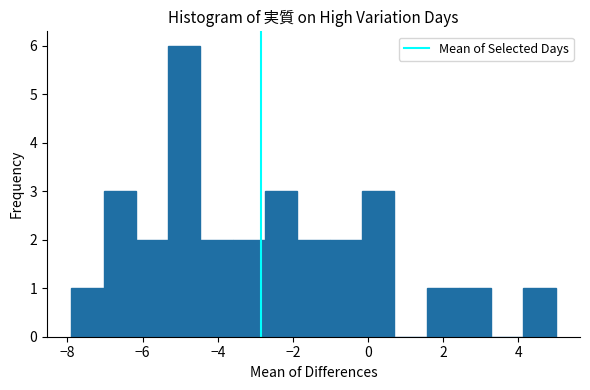

Reading left to right, transcribe this chart: for each bar, give the range it covers on the x-axis and its height. Neither the bar edges nor the heights are printed on the chart, so give them approximately, as read against the axes.

-7.90 to -7.04: 1
-7.04 to -6.18: 3
-6.18 to -5.32: 2
-5.32 to -4.46: 6
-4.46 to -3.60: 2
-3.60 to -2.74: 2
-2.74 to -1.88: 3
-1.88 to -1.02: 2
-1.02 to -0.16: 2
-0.16 to 0.70: 3
0.70 to 1.56: 0
1.56 to 2.42: 1
2.42 to 3.28: 1
3.28 to 4.14: 0
4.14 to 5.00: 1